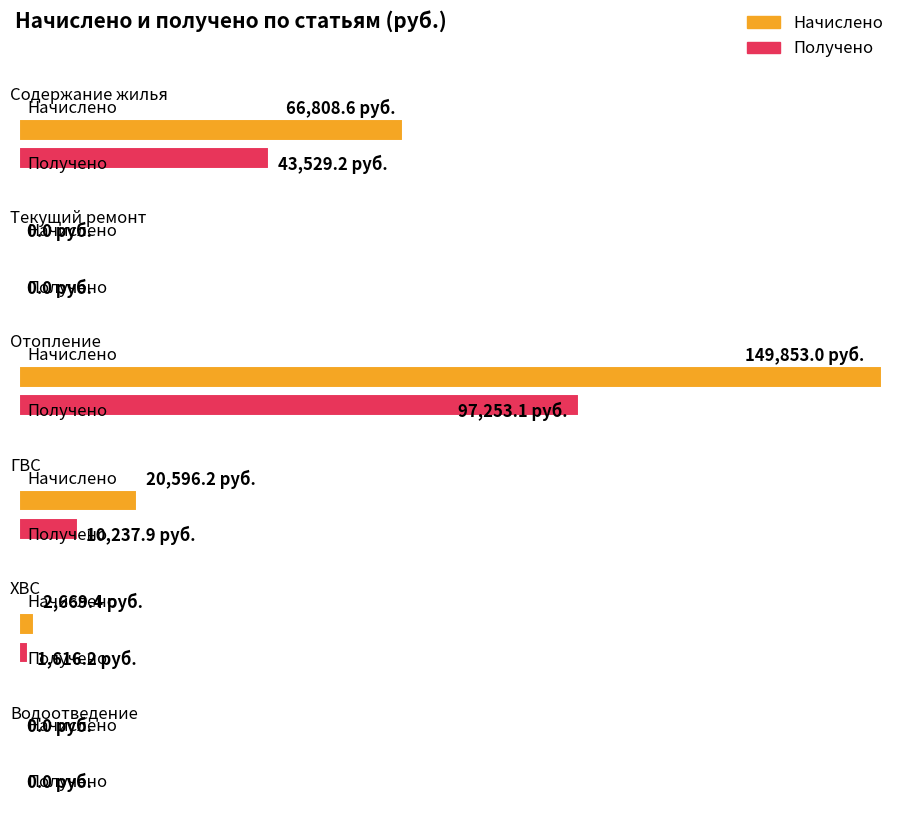

Reading right to left, list all the values displayed in this chart.

Начислено: 0.0	2669.4	20596.2	149853.0	0.0	66808.6
Получено: 0.0	1616.2	10237.9	97253.1	0.0	43529.2